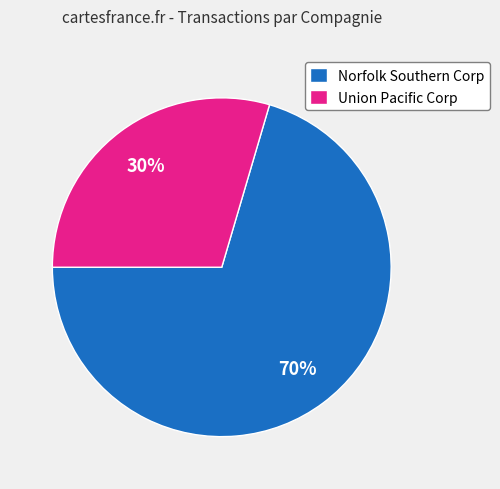

What percentage is the Union Pacific Corp slice, to the nearest percent?

30%